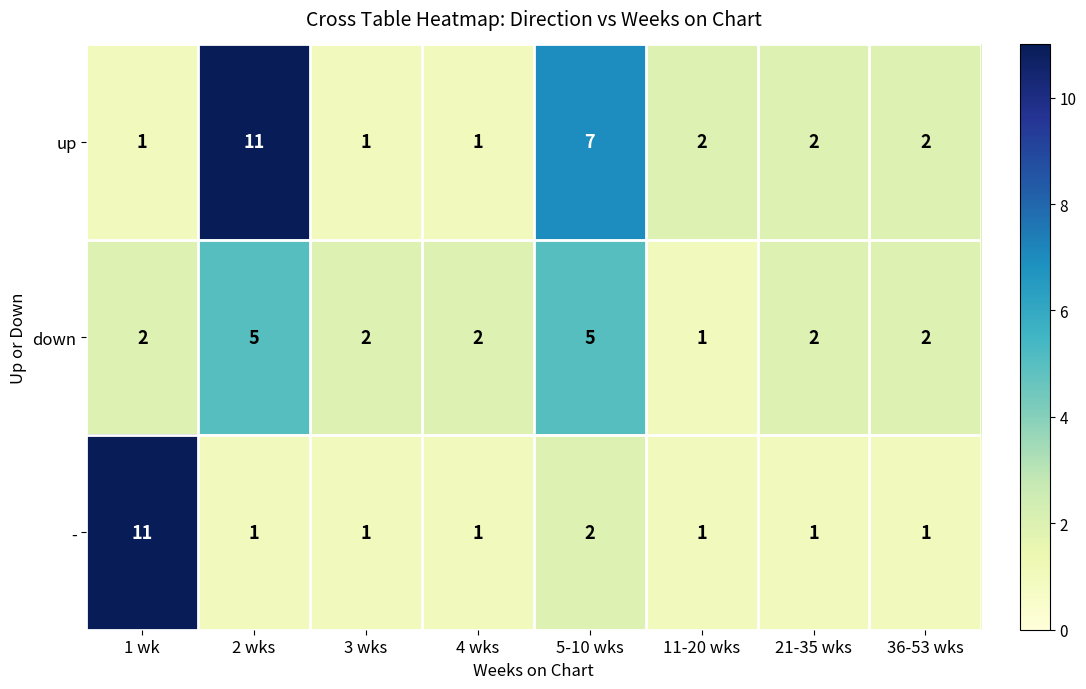

Reading right to left, extract all data points from this chart.

up: 2	2	2	7	1	1	11	1
down: 2	2	1	5	2	2	5	2
-: 1	1	1	2	1	1	1	11